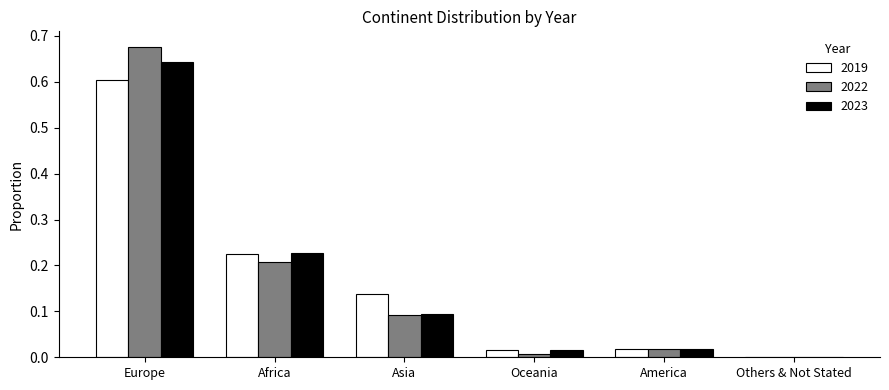

True or false: 2022 has a value of 0.2 at Others & Not Stated.

False